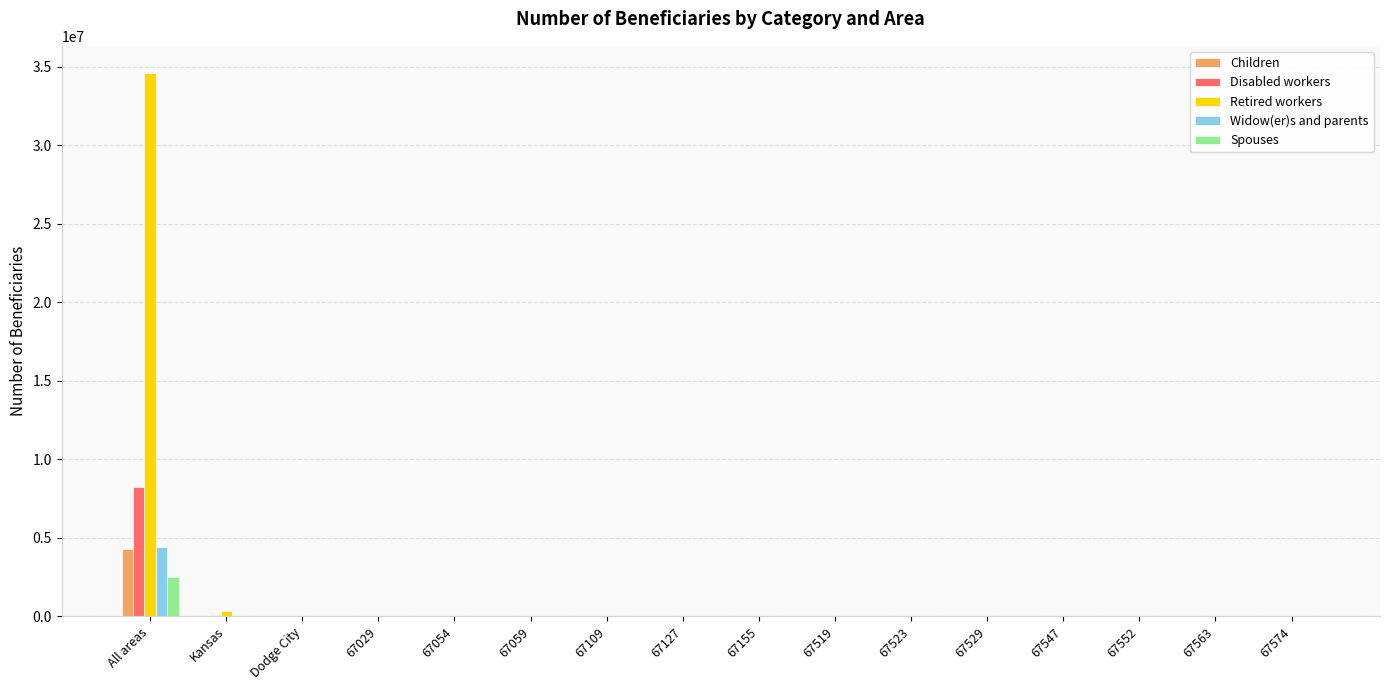

At which category is the sum across all series the highest?

All areas